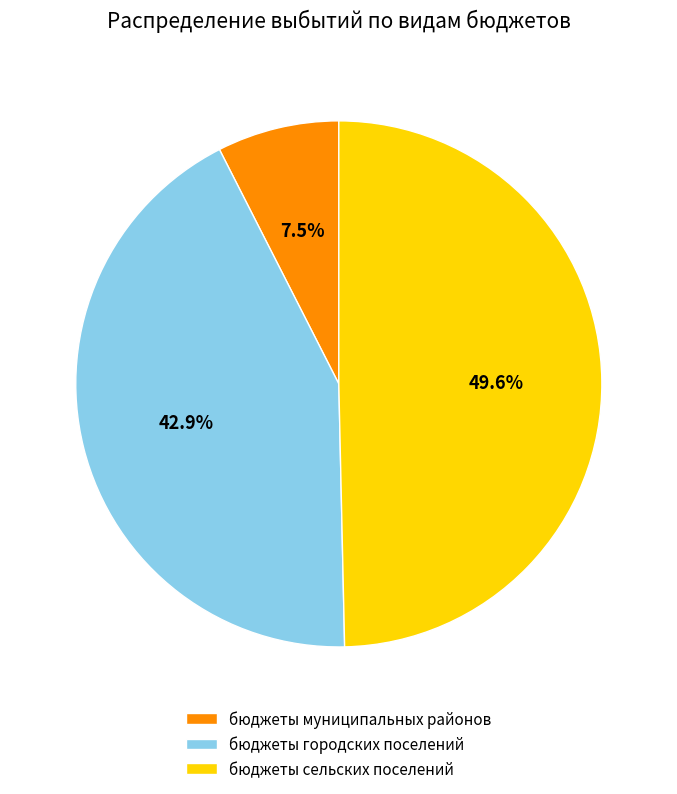

True or false: бюджеты городских поселений accounts for 43% of the total.

True